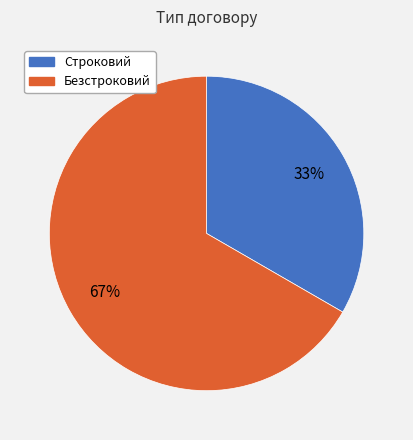

How many slices are in this pie chart?

2